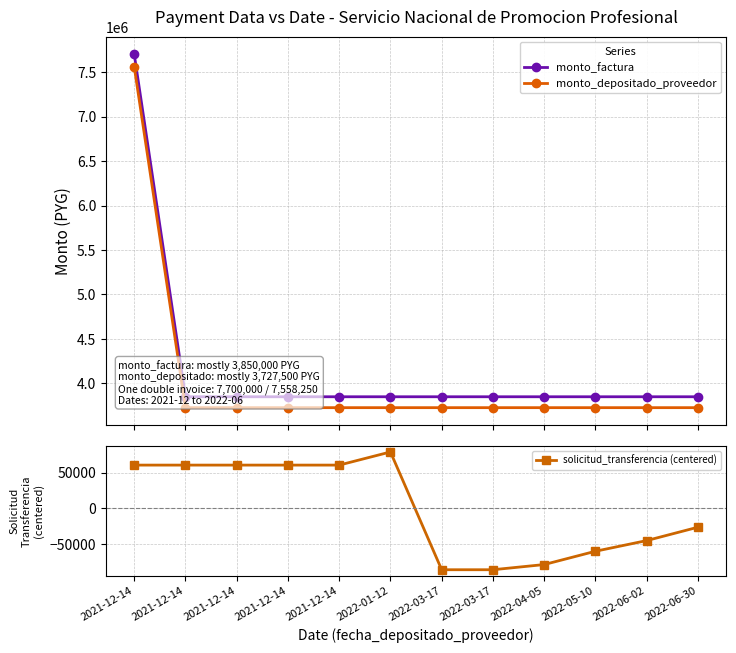

True or false: monto_depositado_proveedor and solicitud_transferencia (centered) intersect in this chart.

False